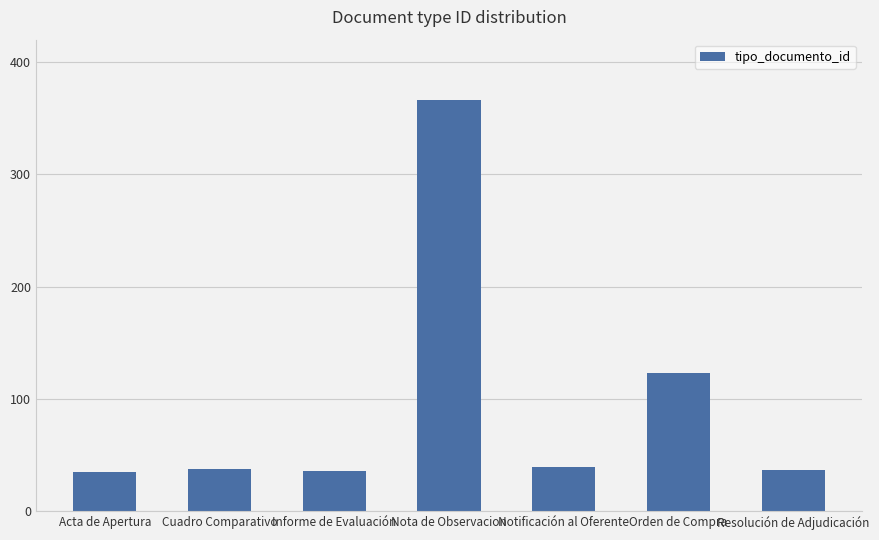

Are the bars horizontal?

No